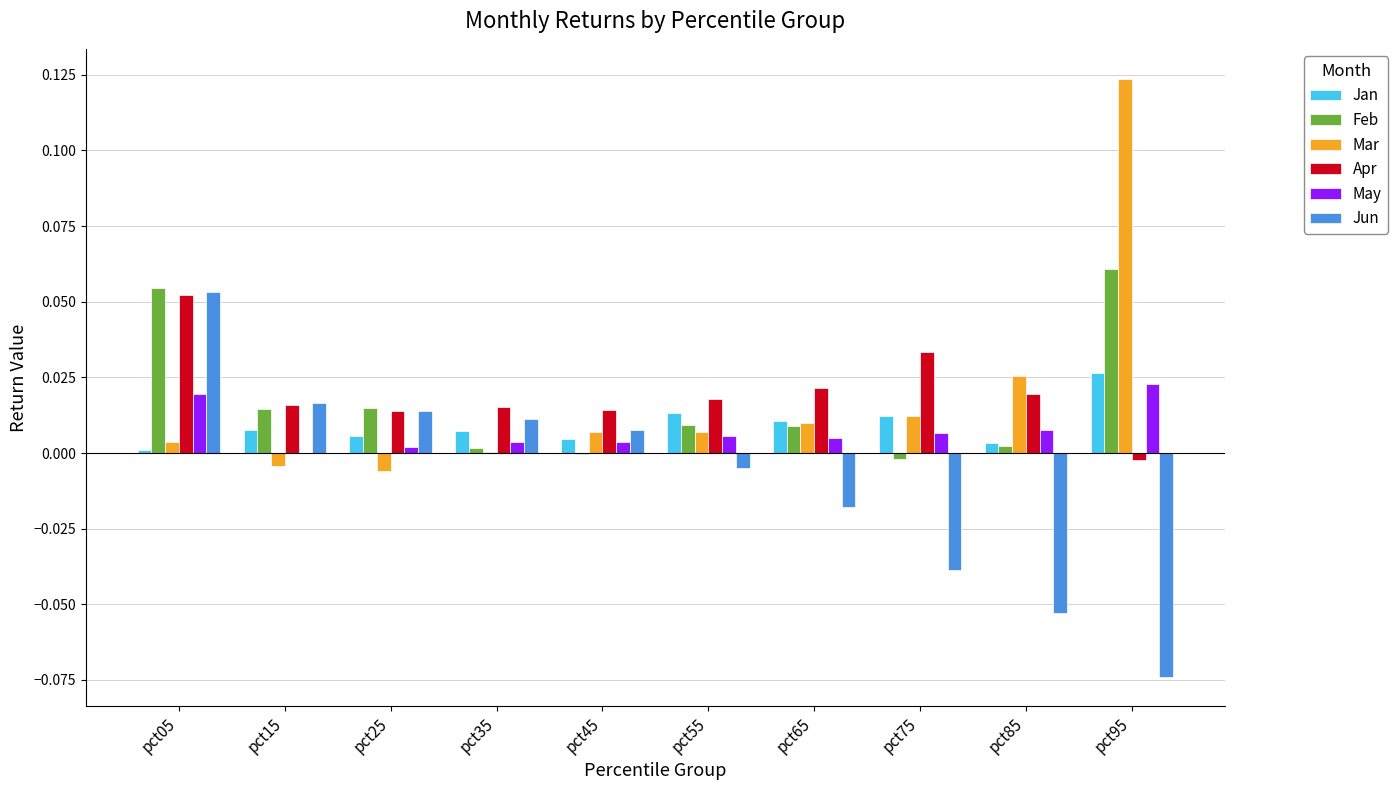

How many values in the Apr series exceed 0?

9